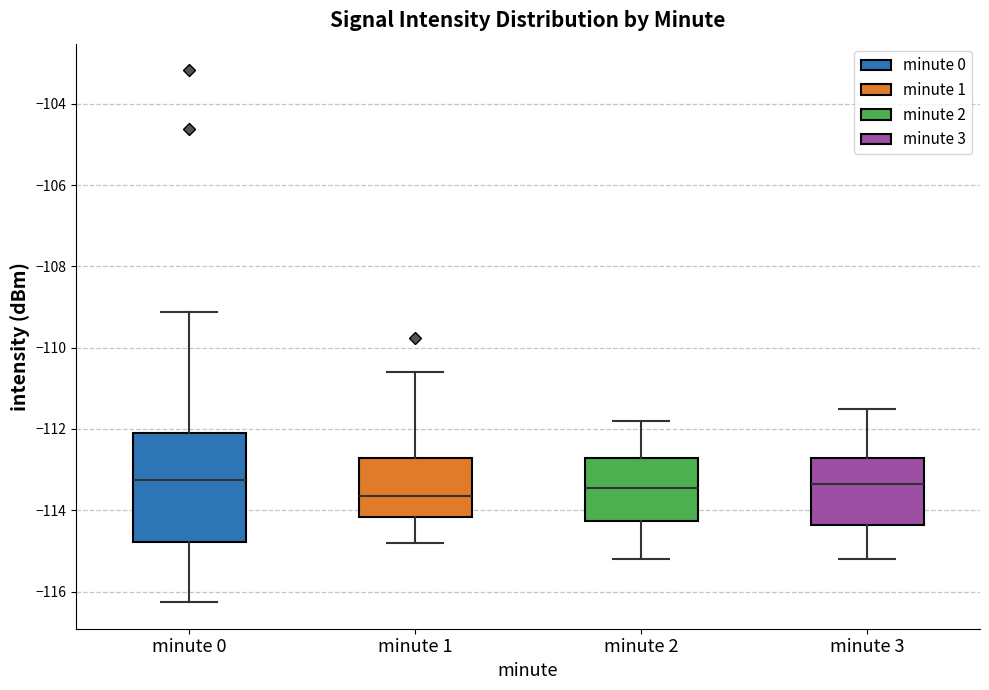

Which box's median line is the lowest?

minute 1